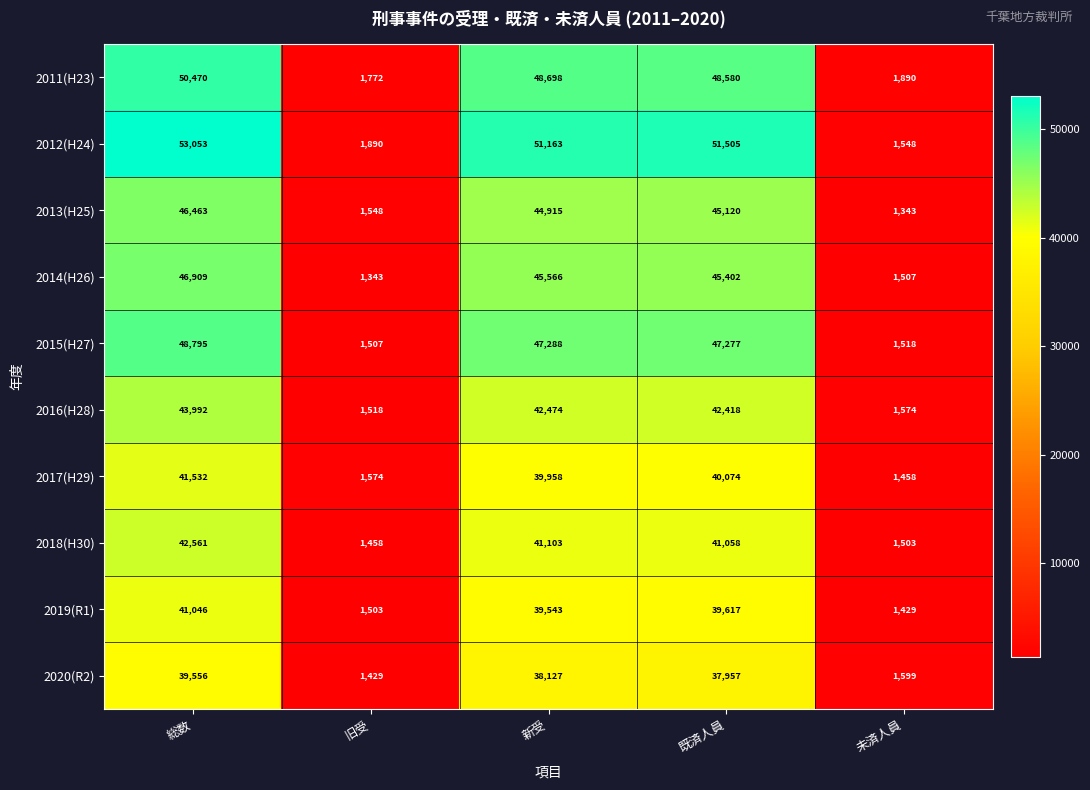

What is the difference between the second highest and minimum values in the 2013(H25) series?

43777